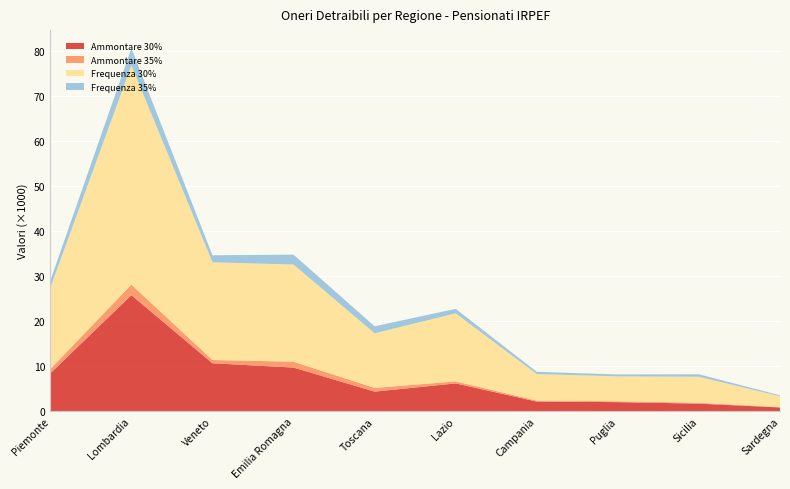

Reading left to right, what are all the values shown in this chart?

Ammontare 30%: 8409	25772	10647	9689	4349	6176	2142	2013	1680	833
Ammontare 35%: 960	2343	723	1302	822	441	214	197	203	70
Frequenza 30%: 18065	48658	21689	21578	12124	15112	5888	5527	5770	2422
Frequenza 35%: 1546	3812	1564	2191	1569	994	497	426	544	201